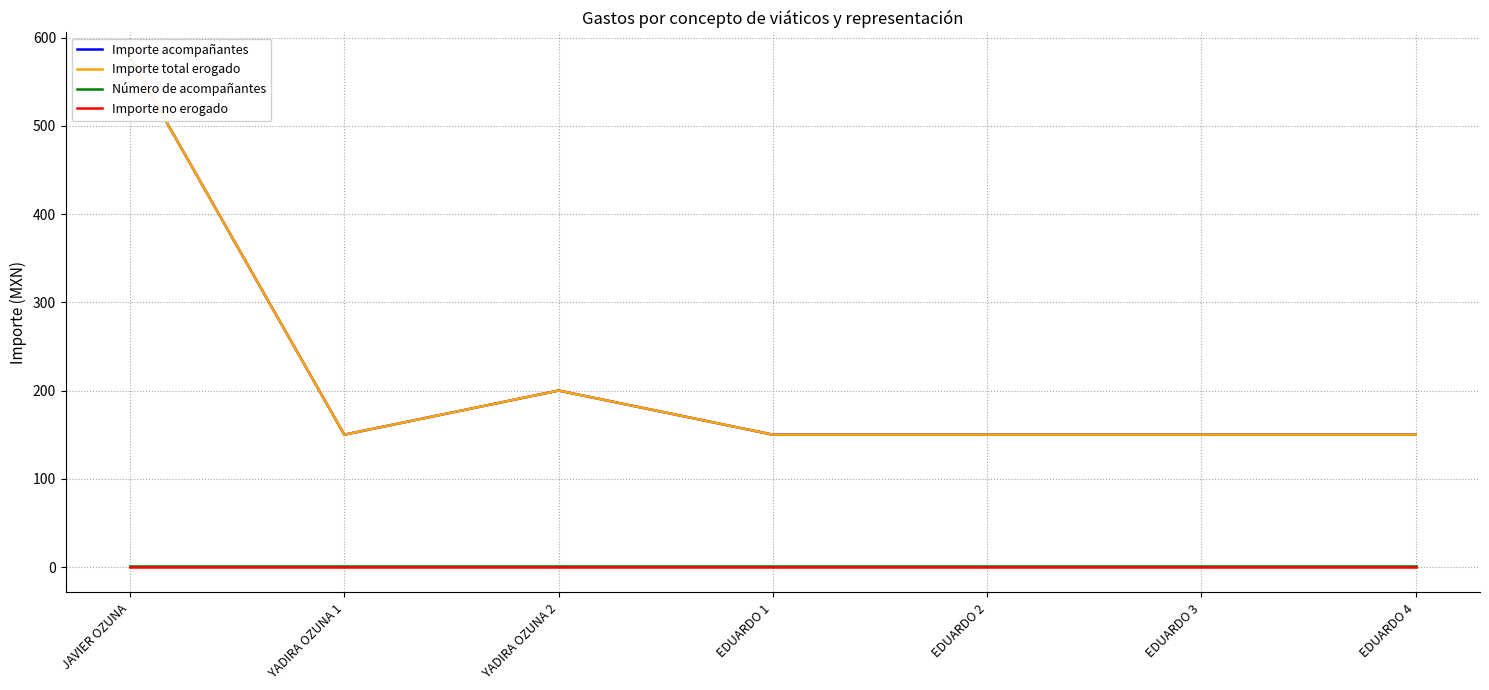

At which category does Importe acompañantes reach its first local valley?

YADIRA OZUNA 1